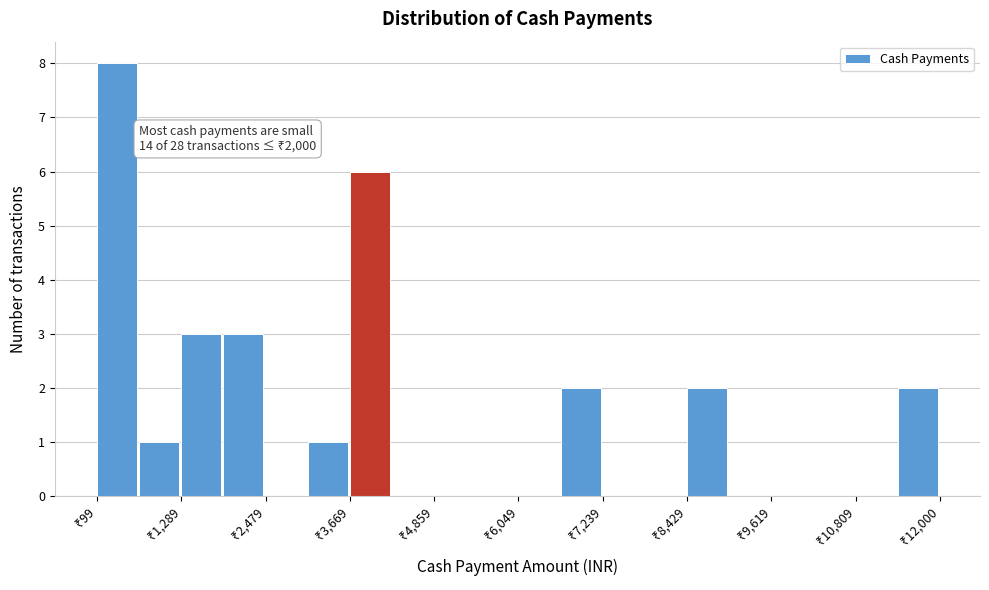

Around what value on the x-axis is the tallest bar? Give the approximate position of its centre, as read against the axis.

400